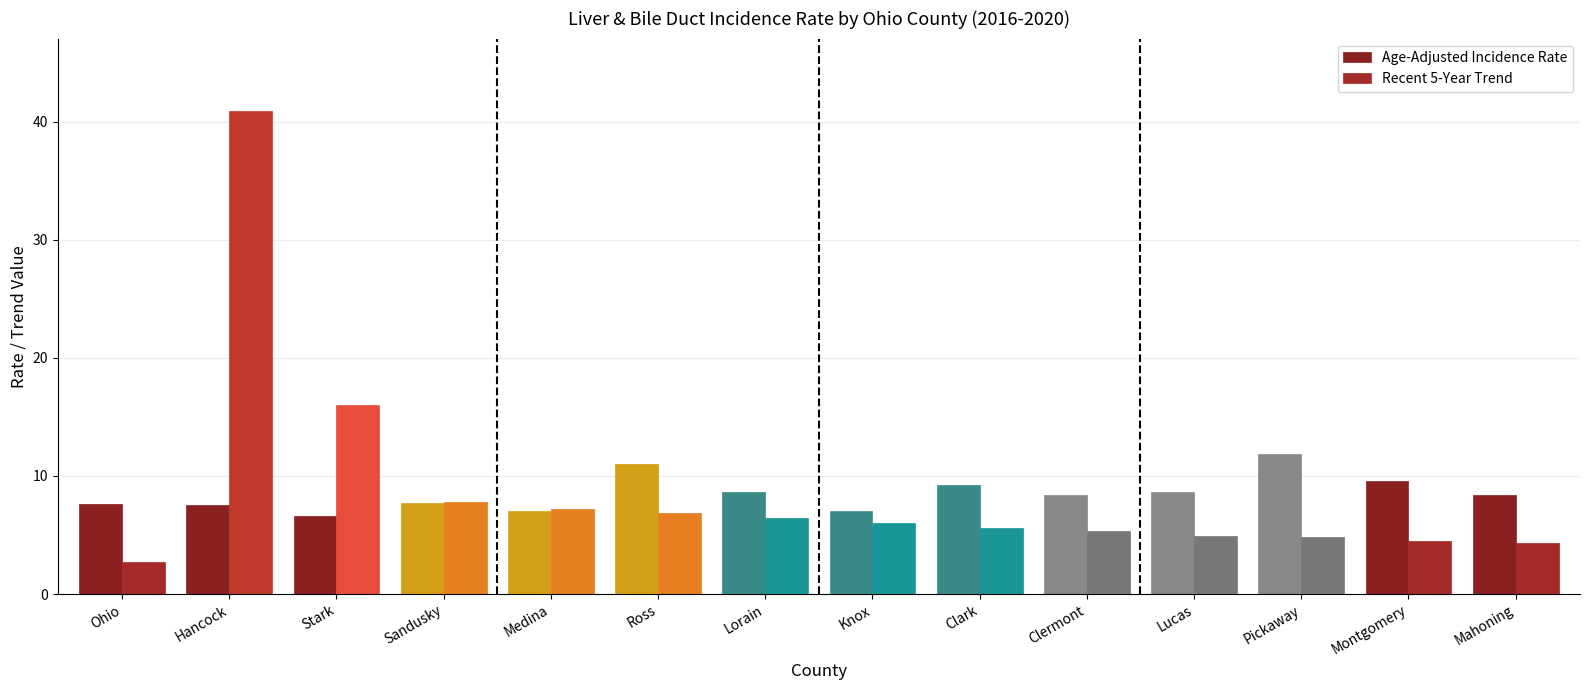

Which series has the widest spread of values?

Recent 5-Year Trend